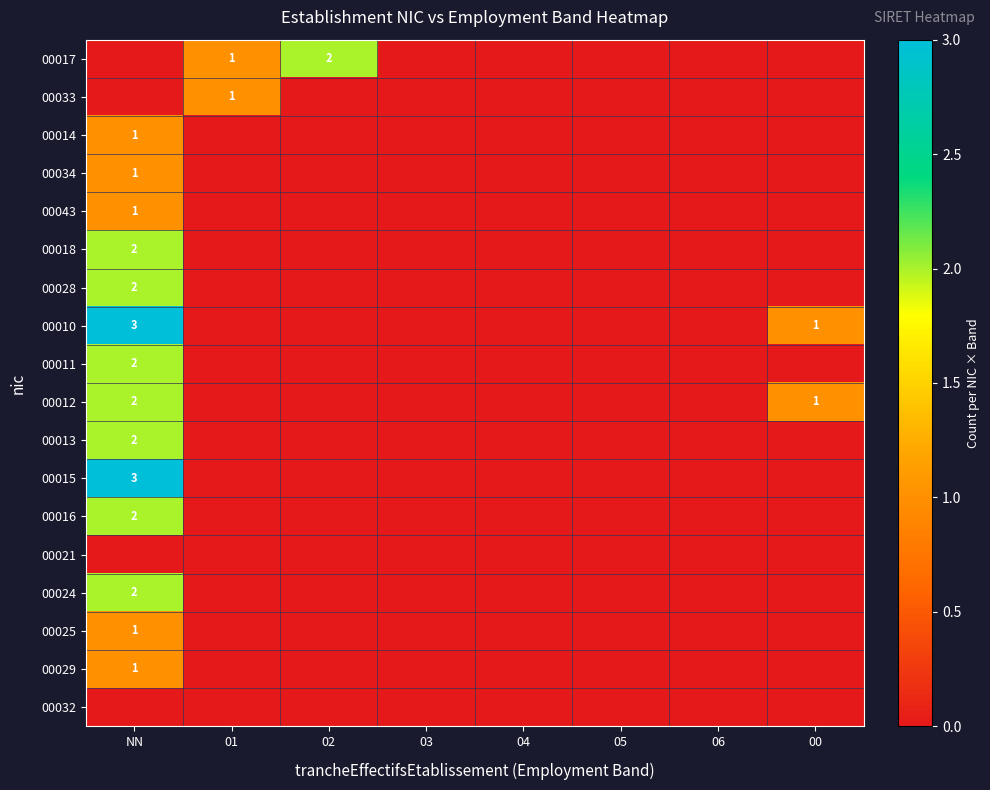

What is the total value across all series at NN?

25